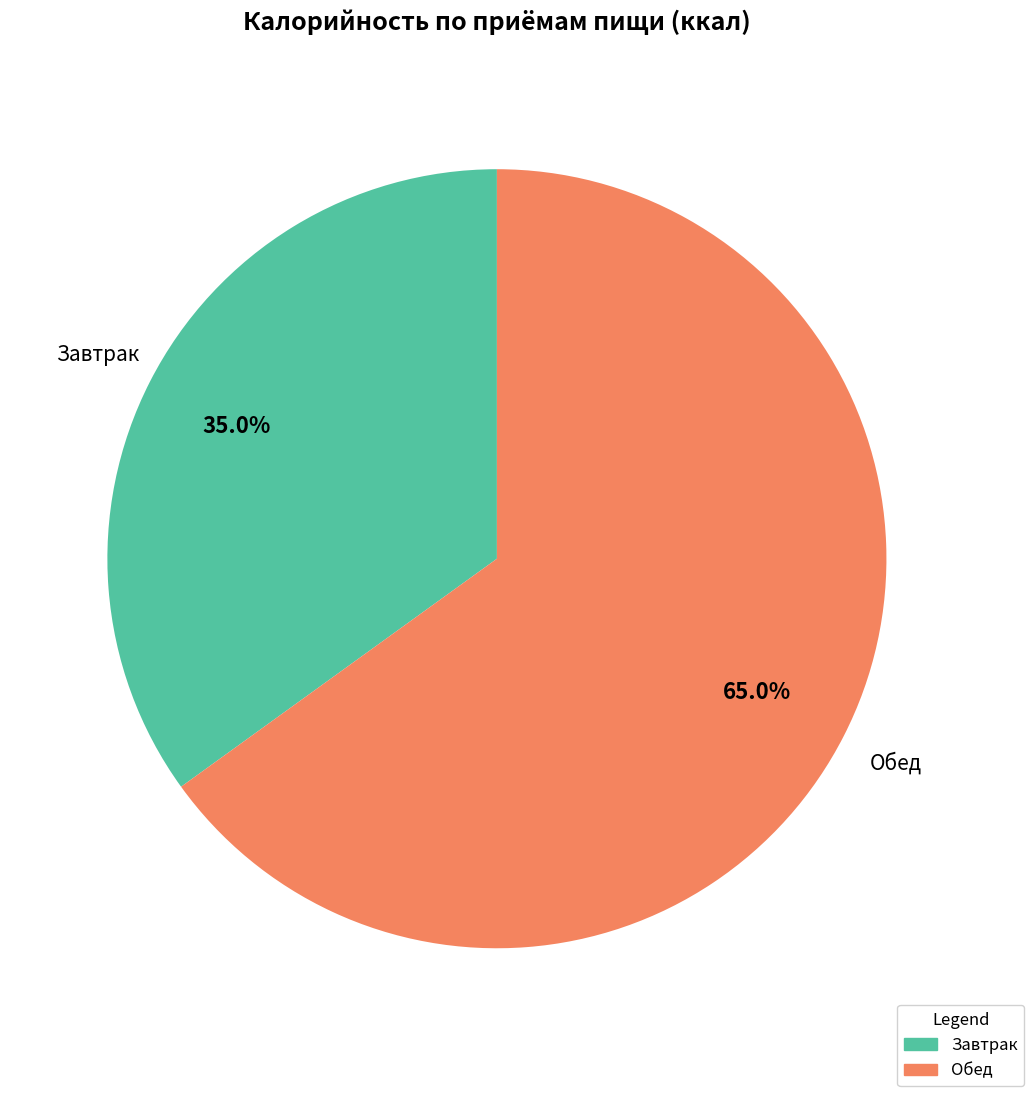

To the nearest percent, what percentage of the pie is Обед?

65%